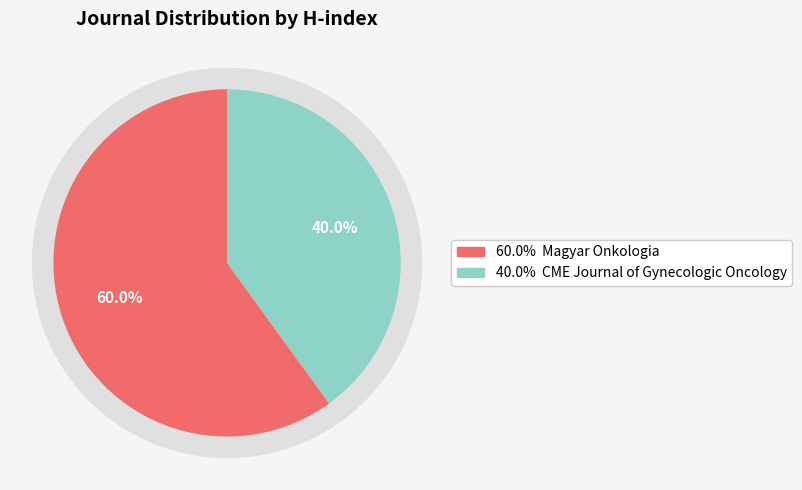

How many slices are in this pie chart?

2